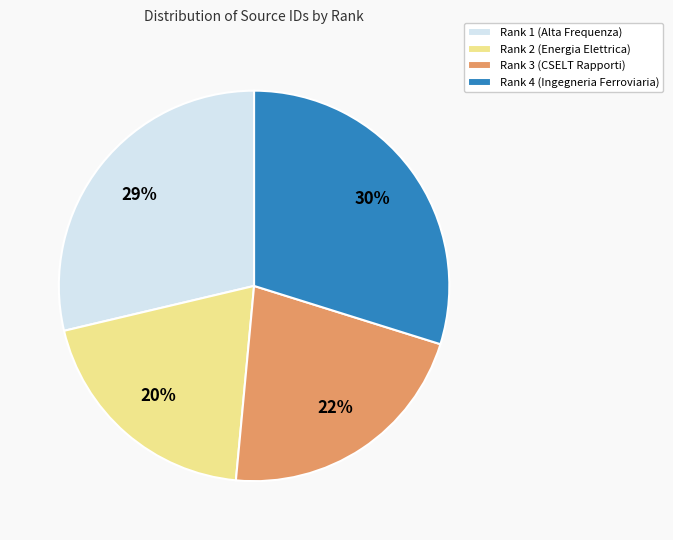

To the nearest percent, what percentage of the pie is Rank 3 (CSELT Rapporti)?

22%